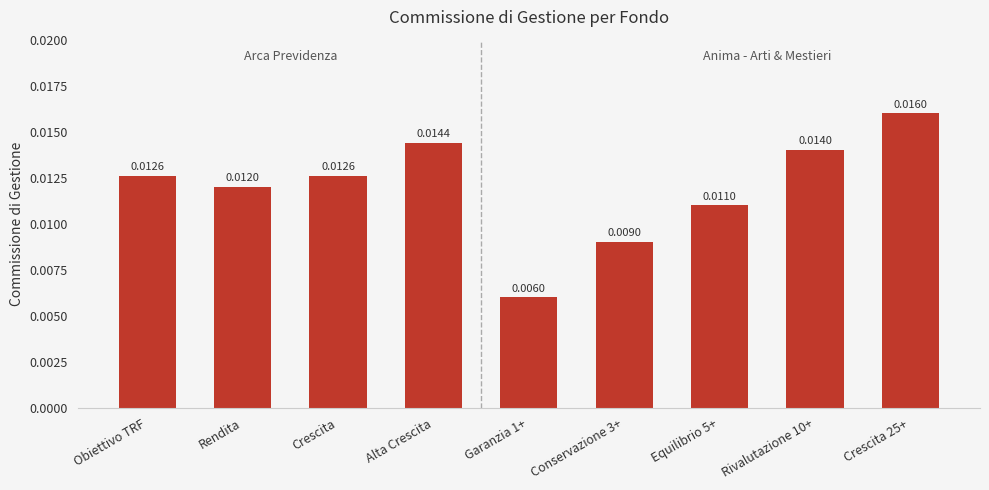

Which has a higher value, Equilibrio 5+ or Obiettivo TRF?

Obiettivo TRF